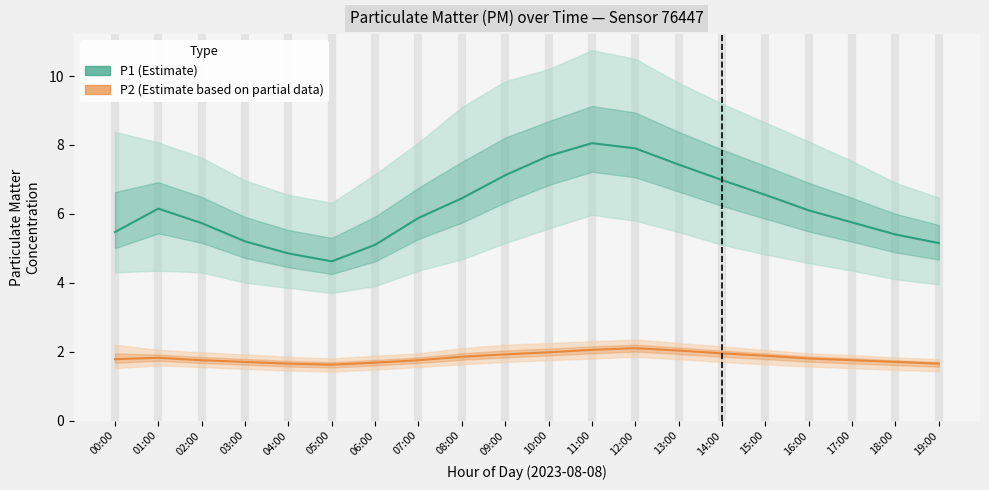

Which has a higher value, 15:00 or 10:00?

10:00